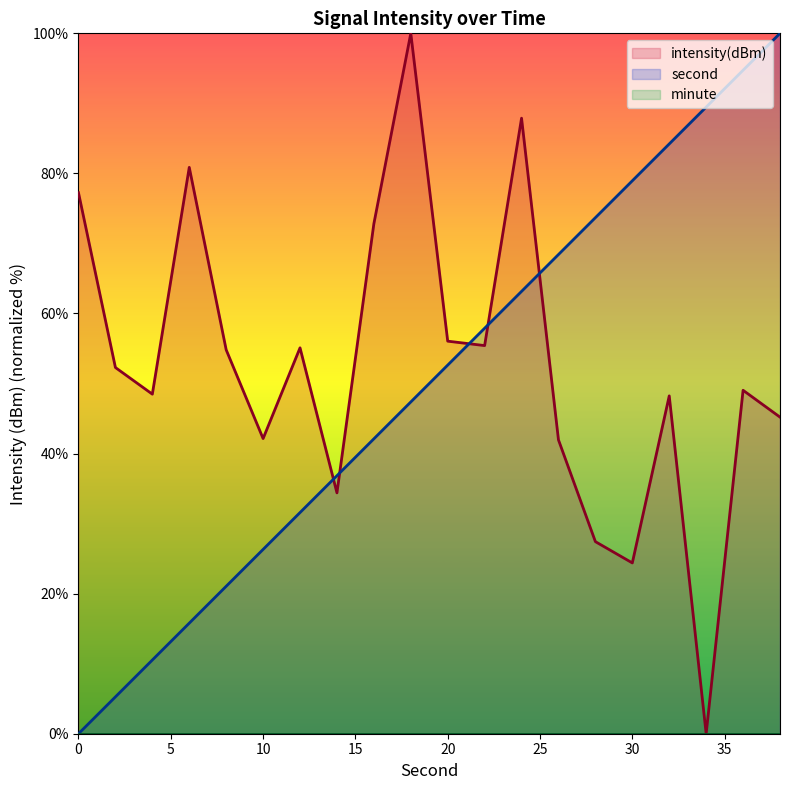

What is the highest value of the second series?

100.0